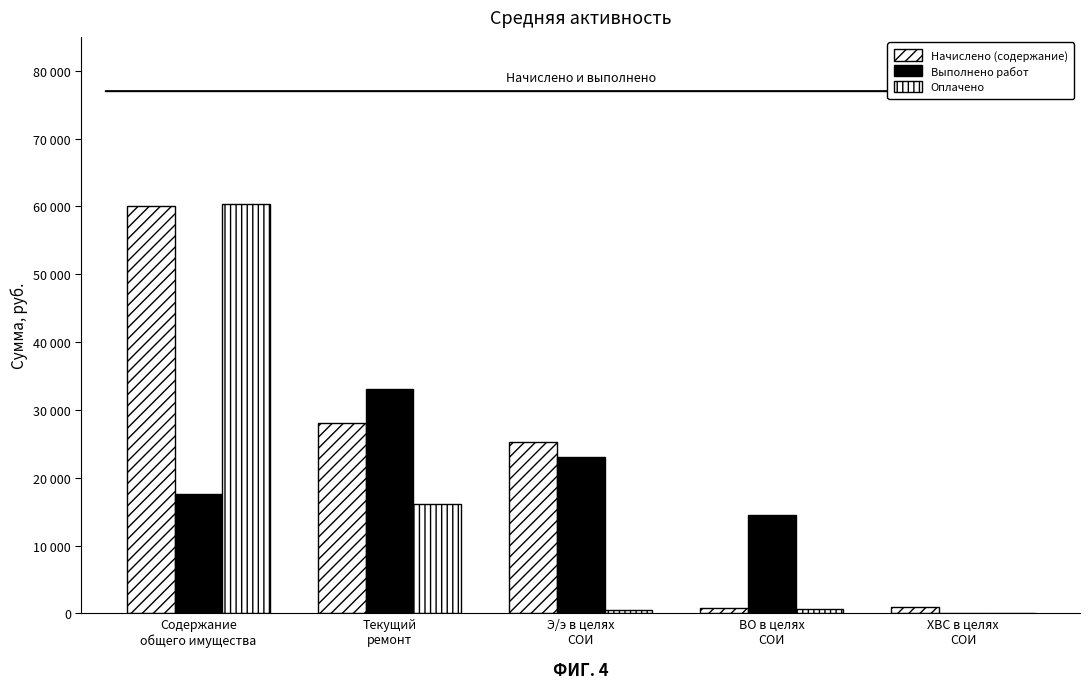

List the labels in order of Оплачено value, largest first.

Содержание
общего имущества, Текущий
ремонт, ВО в целях
СОИ, Э/э в целях
СОИ, ХВС в целях
СОИ